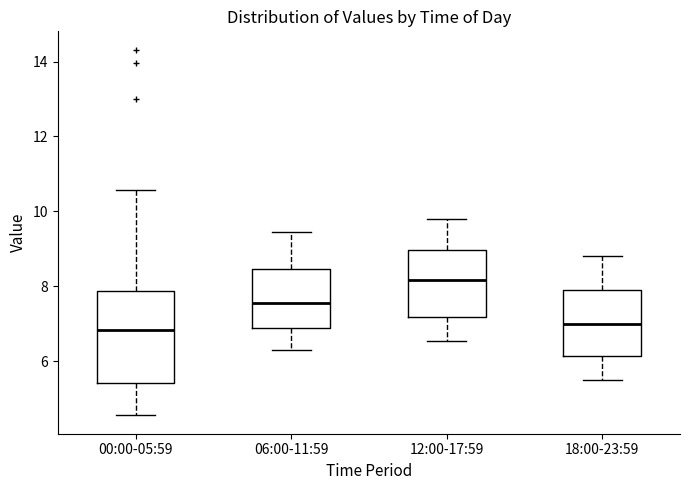

Comparing the boxes themselves (not the whiskers), which one is the tallest?

00:00-05:59